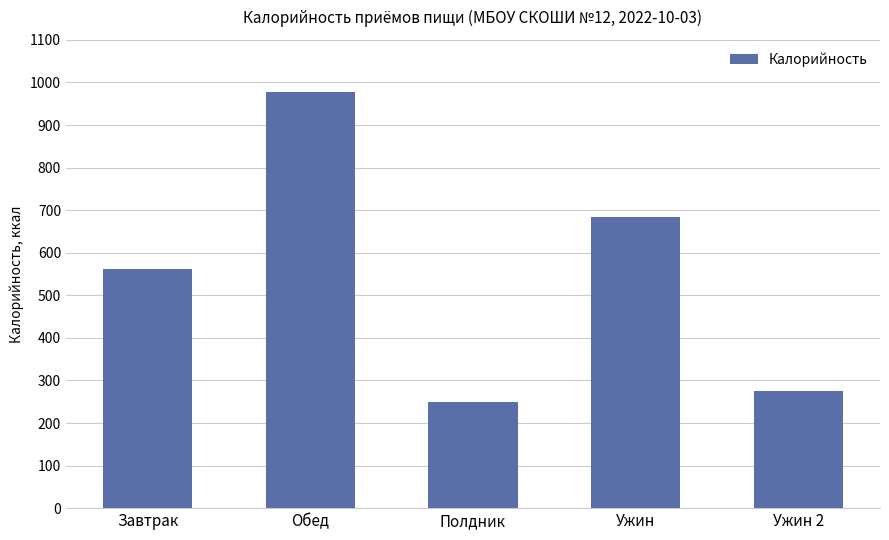

What is the sum of all values?

2748.4